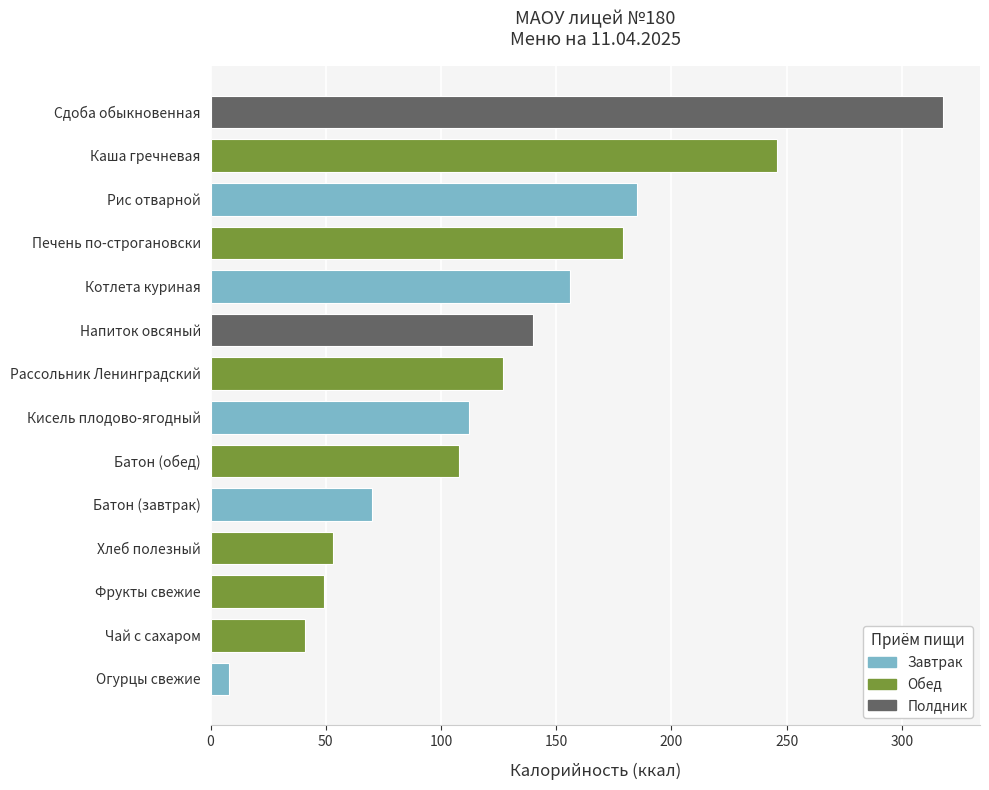

Where is the data nearest to the value 163?

Котлета куриная